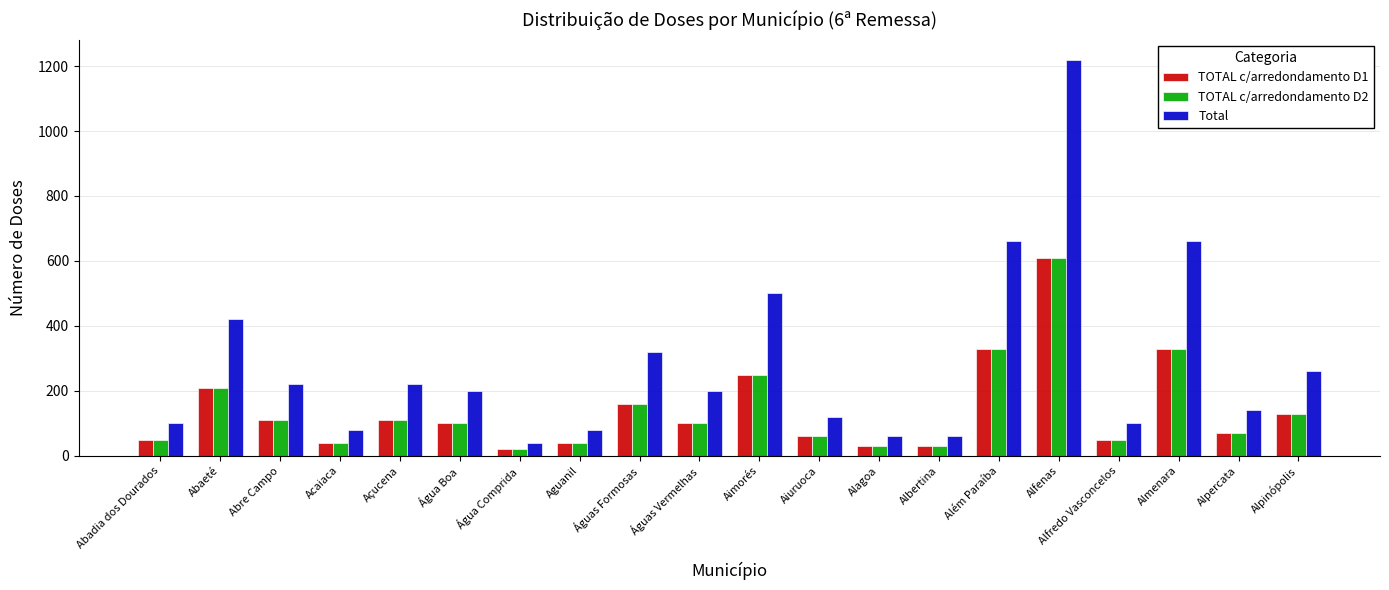

Which series has the largest total across all categories?

Total